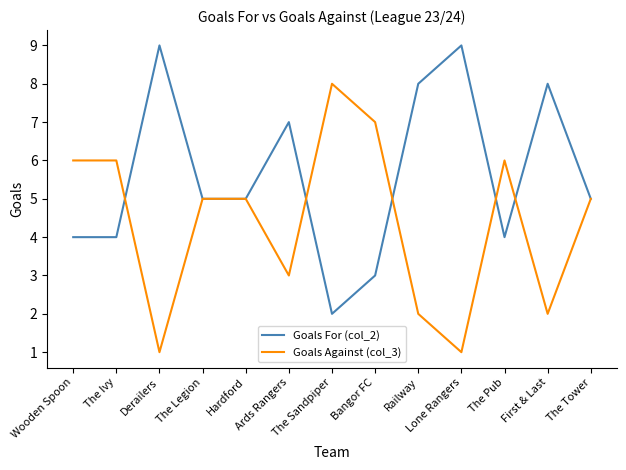

Reading right to left, list all the values displayed in this chart.

Goals For (col_2): 5	8	4	9	8	3	2	7	5	5	9	4	4
Goals Against (col_3): 5	2	6	1	2	7	8	3	5	5	1	6	6